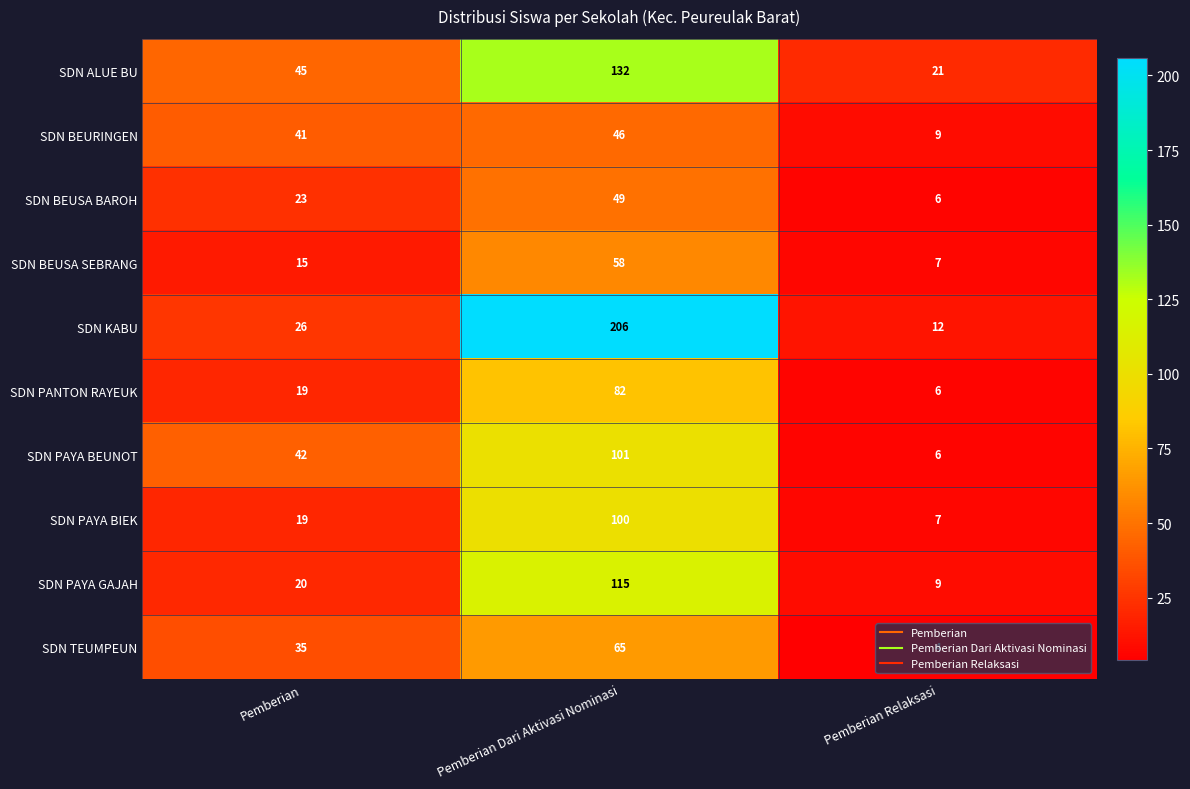

List the labels in order of SDN BEURINGEN value, largest first.

Pemberian Dari Aktivasi Nominasi, Pemberian, Pemberian Relaksasi